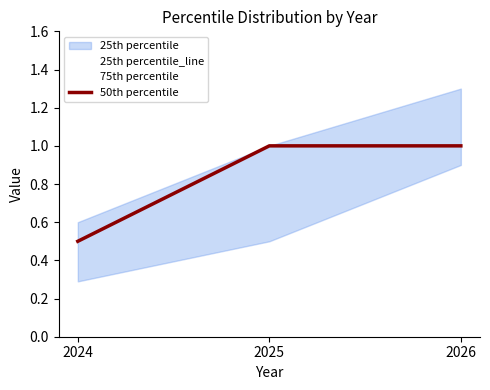

Reading left to right, list all the values displayed in this chart.

25th percentile_line: 0.3	0.5	0.9
75th percentile: 0.6	1.0	1.3
50th percentile: 0.5	1.0	1.0